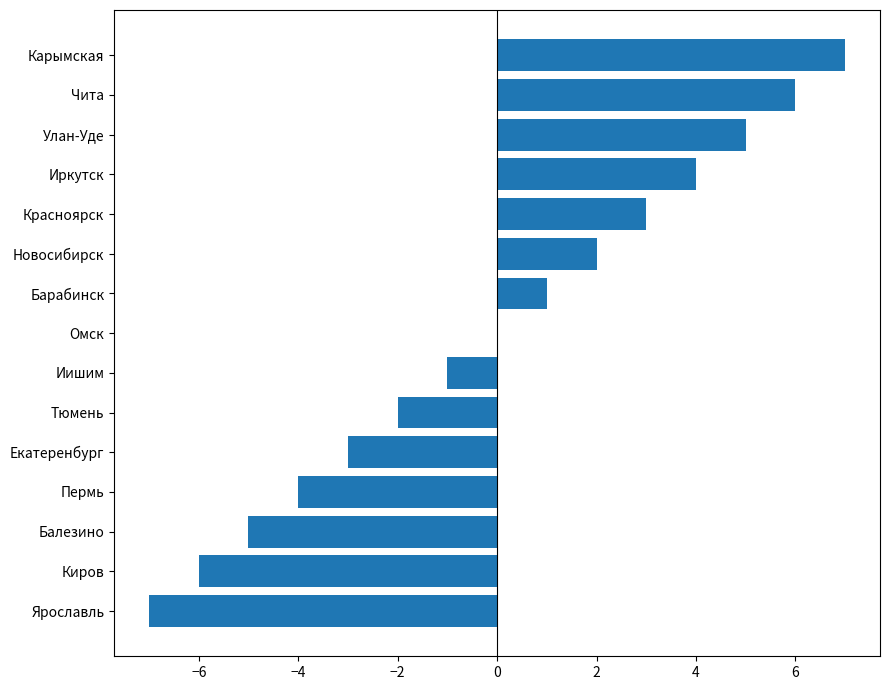

The chart shows a value of 7 at Иркутск. True or false?

False